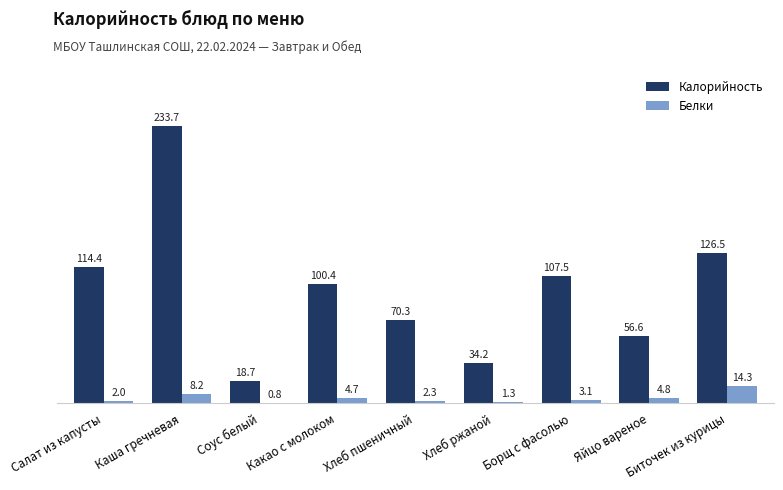

How many groups of bars are there?

9